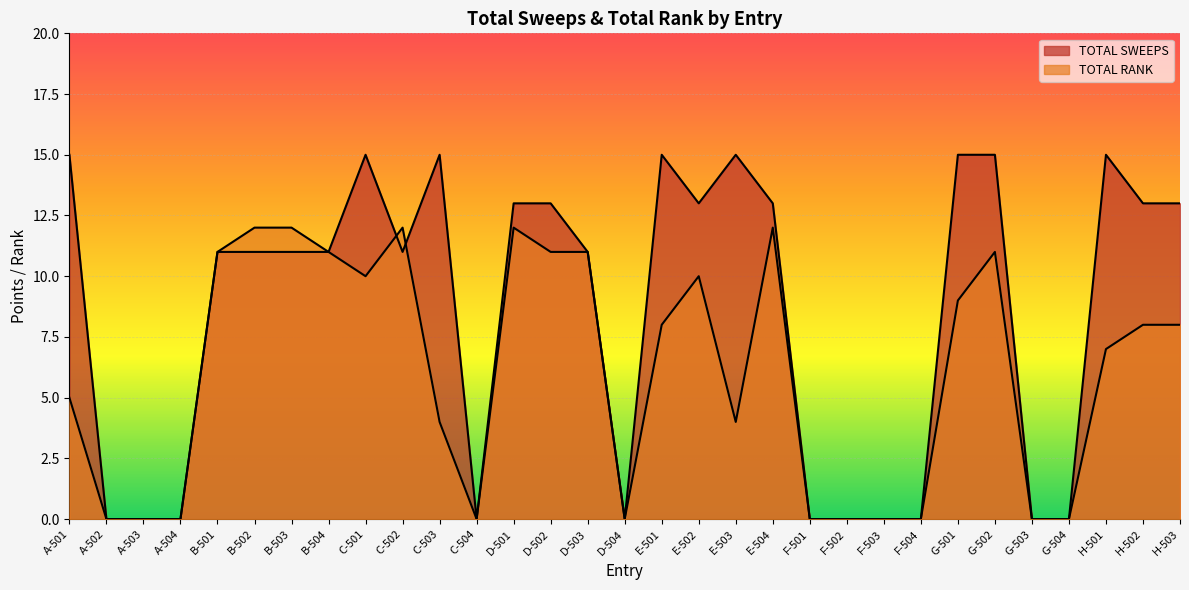

What is the average value of the TOTAL SWEEPS series?

9